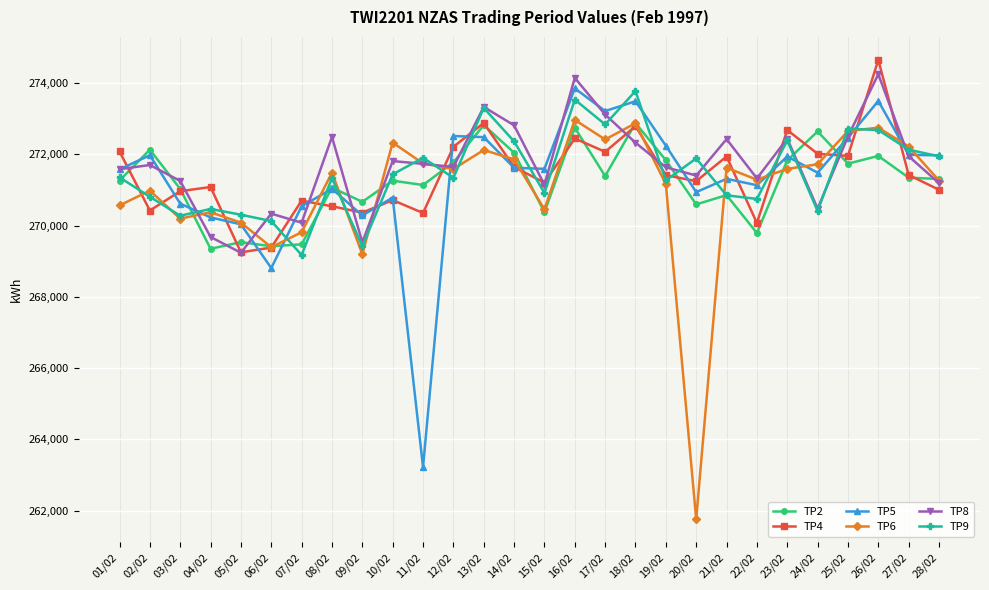

Where do TP8 and TP9 first cross each other?

03/02 and 04/02